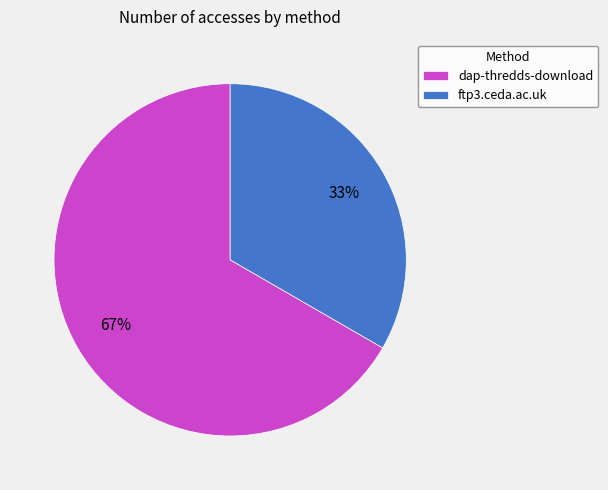

What is the smallest slice in the pie chart?

ftp3.ceda.ac.uk